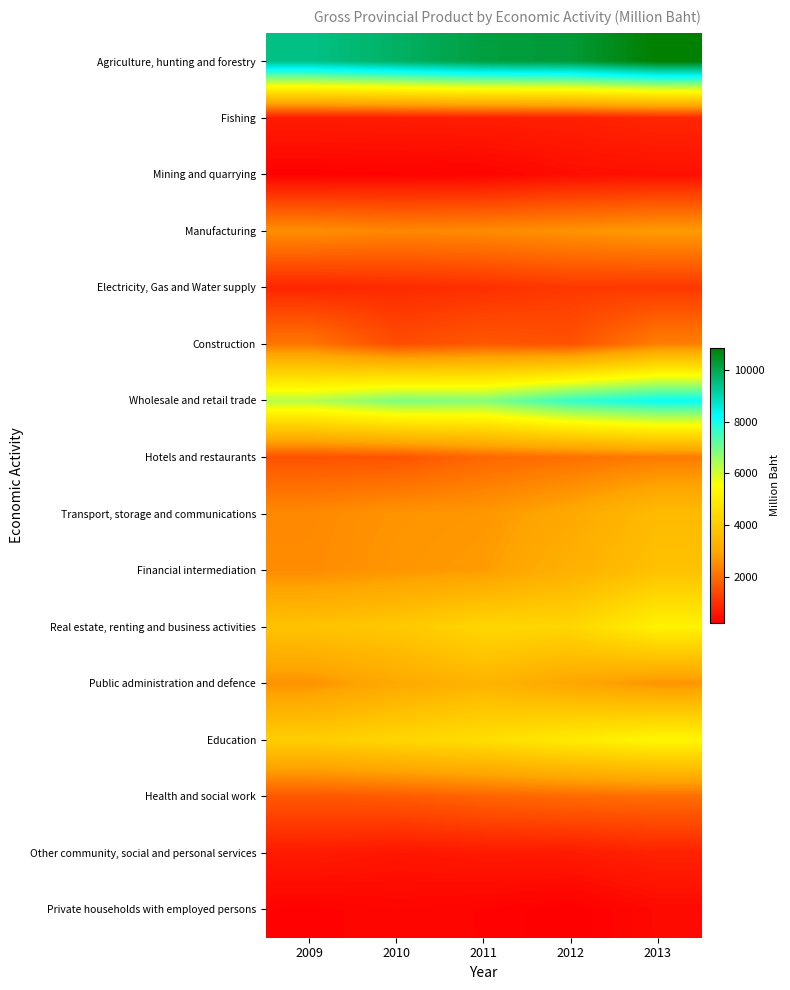

What is the greatest value displayed?

10842.5